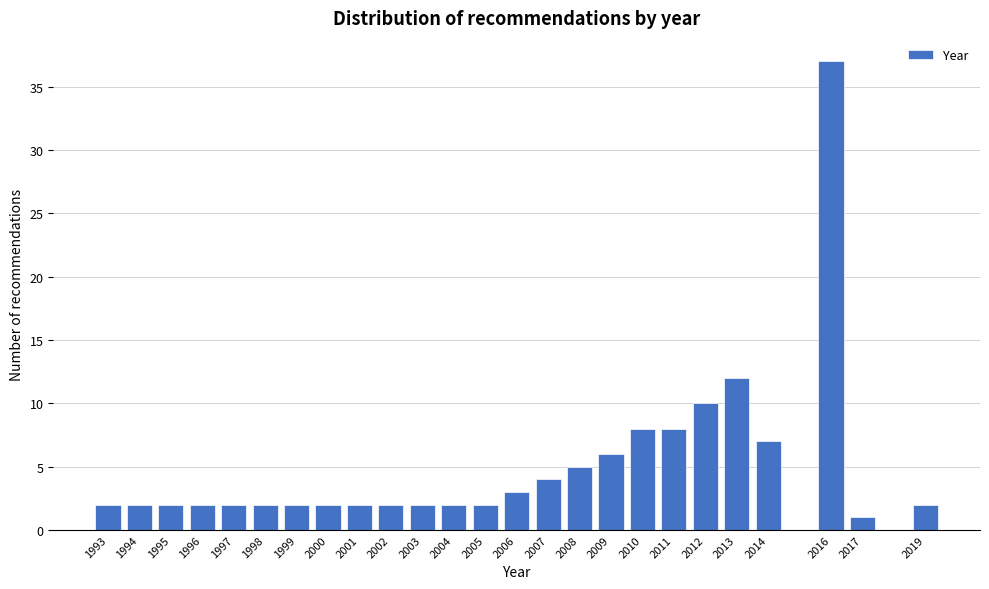

Reading left to right, list all the values displayed in this chart.

1993=2	1994=2	1995=2	1996=2	1997=2	1998=2	1999=2	2000=2	2001=2	2002=2	2003=2	2004=2	2005=2	2006=3	2007=4	2008=5	2009=6	2010=8	2011=8	2012=10	2013=12	2014=7	2016=37	2017=1	2019=2